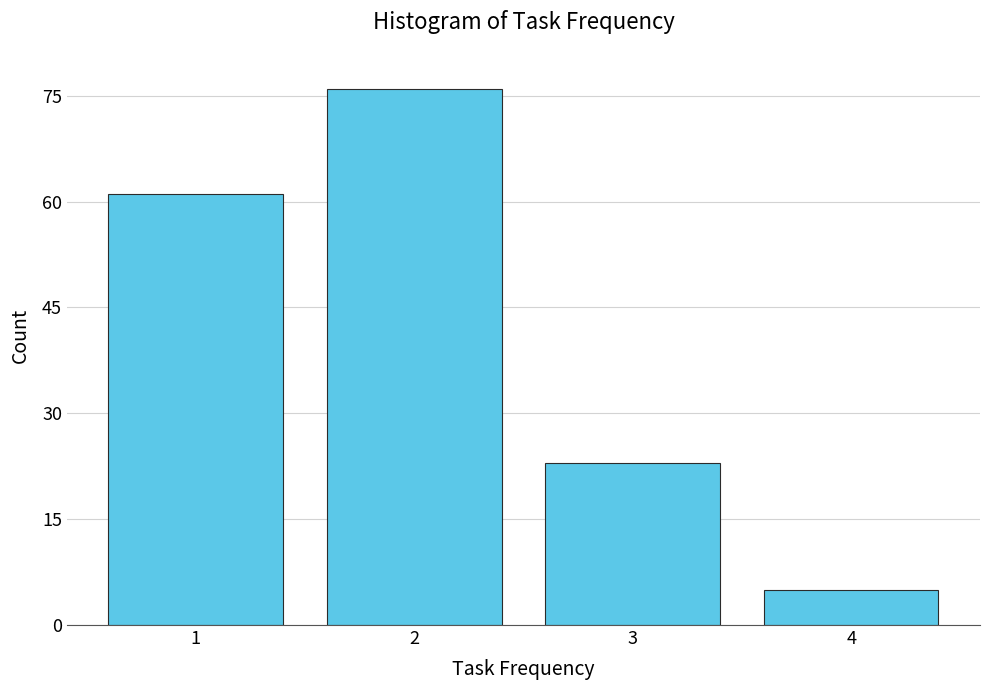

Reading left to right, list all the values displayed in this chart.

61	76	23	5